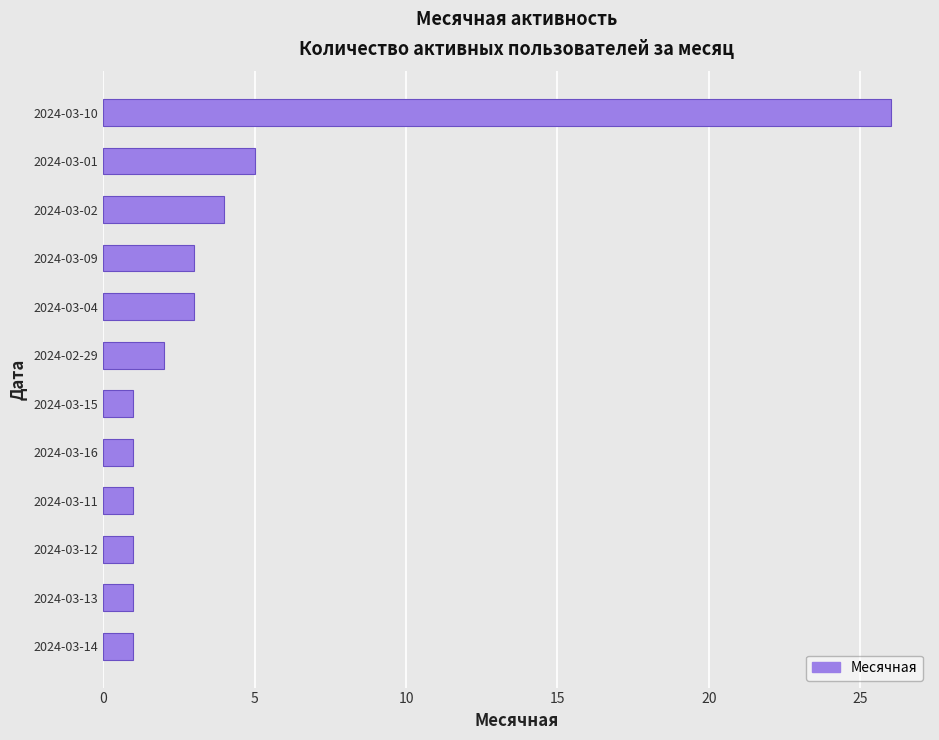

Reading bottom to top, what are all the values shown in this chart?

2024-03-14=1	2024-03-13=1	2024-03-12=1	2024-03-11=1	2024-03-16=1	2024-03-15=1	2024-02-29=2	2024-03-04=3	2024-03-09=3	2024-03-02=4	2024-03-01=5	2024-03-10=26